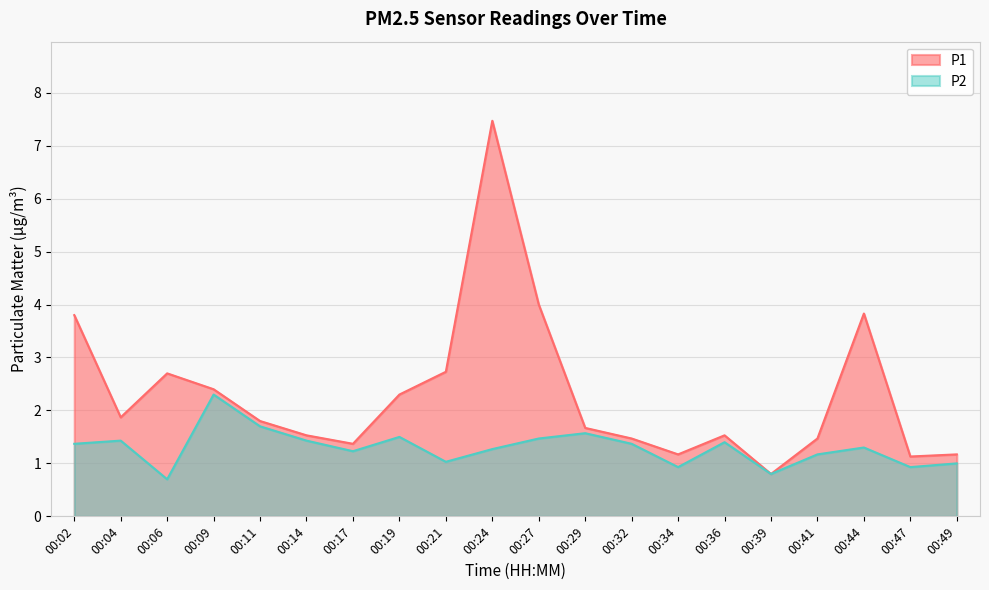

Reading left to right, extract all data points from this chart.

P1: 00:02=3.8	00:04=1.9	00:06=2.7	00:09=2.4	00:11=1.8	00:14=1.5	00:17=1.4	00:19=2.3	00:21=2.7	00:24=7.5	00:27=4.0	00:29=1.7	00:32=1.5	00:34=1.2	00:36=1.5	00:39=0.8	00:41=1.5	00:44=3.8	00:47=1.1	00:49=1.2
P2: 00:02=1.4	00:04=1.4	00:06=0.7	00:09=2.3	00:11=1.7	00:14=1.4	00:17=1.2	00:19=1.5	00:21=1.0	00:24=1.3	00:27=1.5	00:29=1.6	00:32=1.4	00:34=0.9	00:36=1.4	00:39=0.8	00:41=1.2	00:44=1.3	00:47=0.9	00:49=1.0